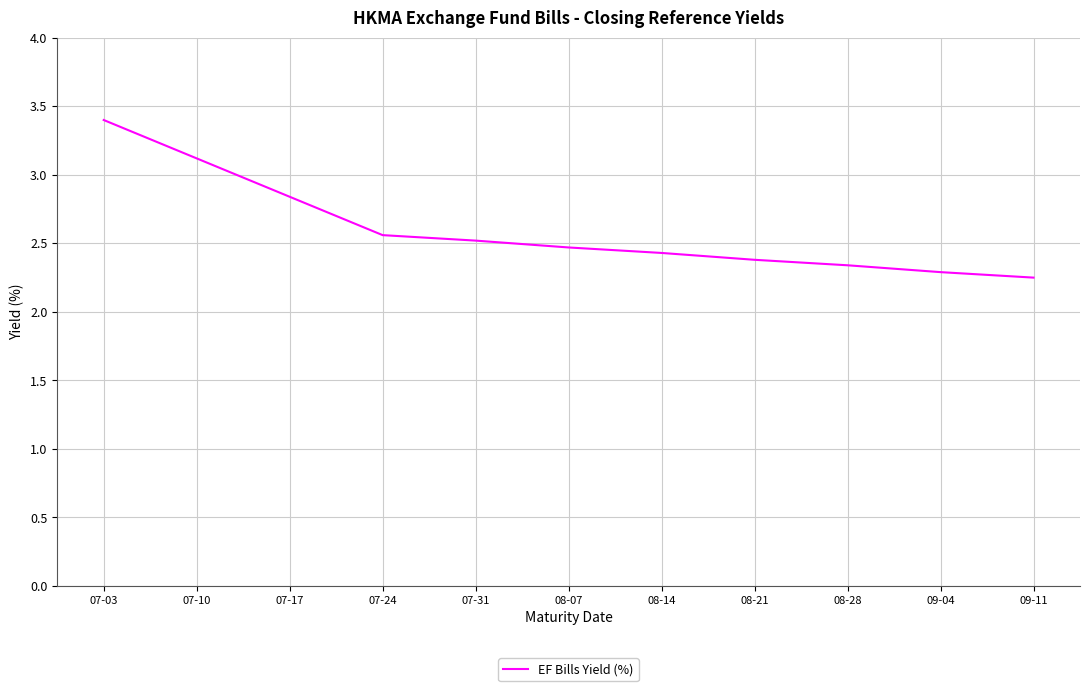

What is the greatest value displayed?

3.4